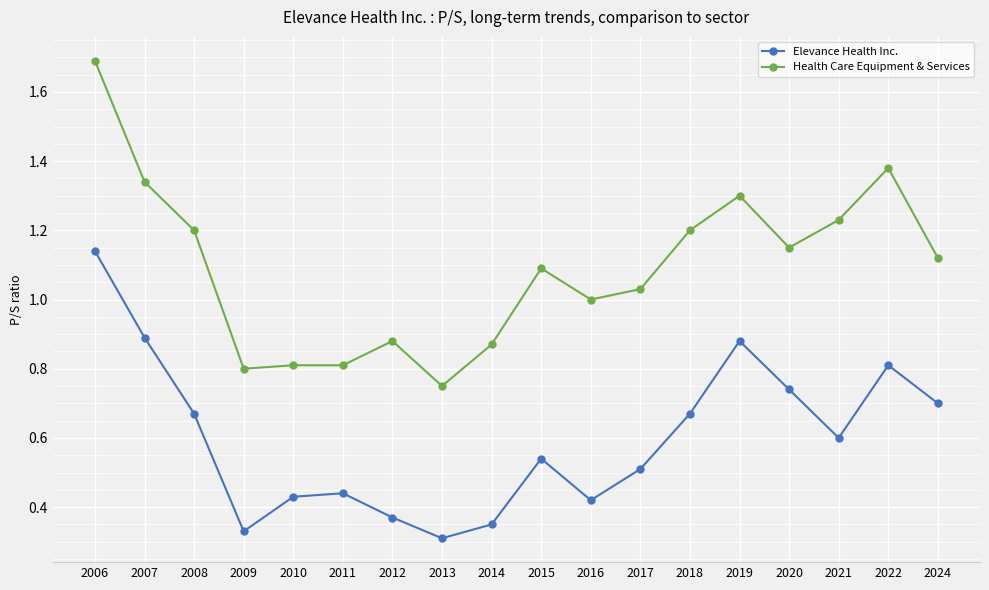

Rank the series by their maximum value, from lowest to highest.

Elevance Health Inc., Health Care Equipment & Services